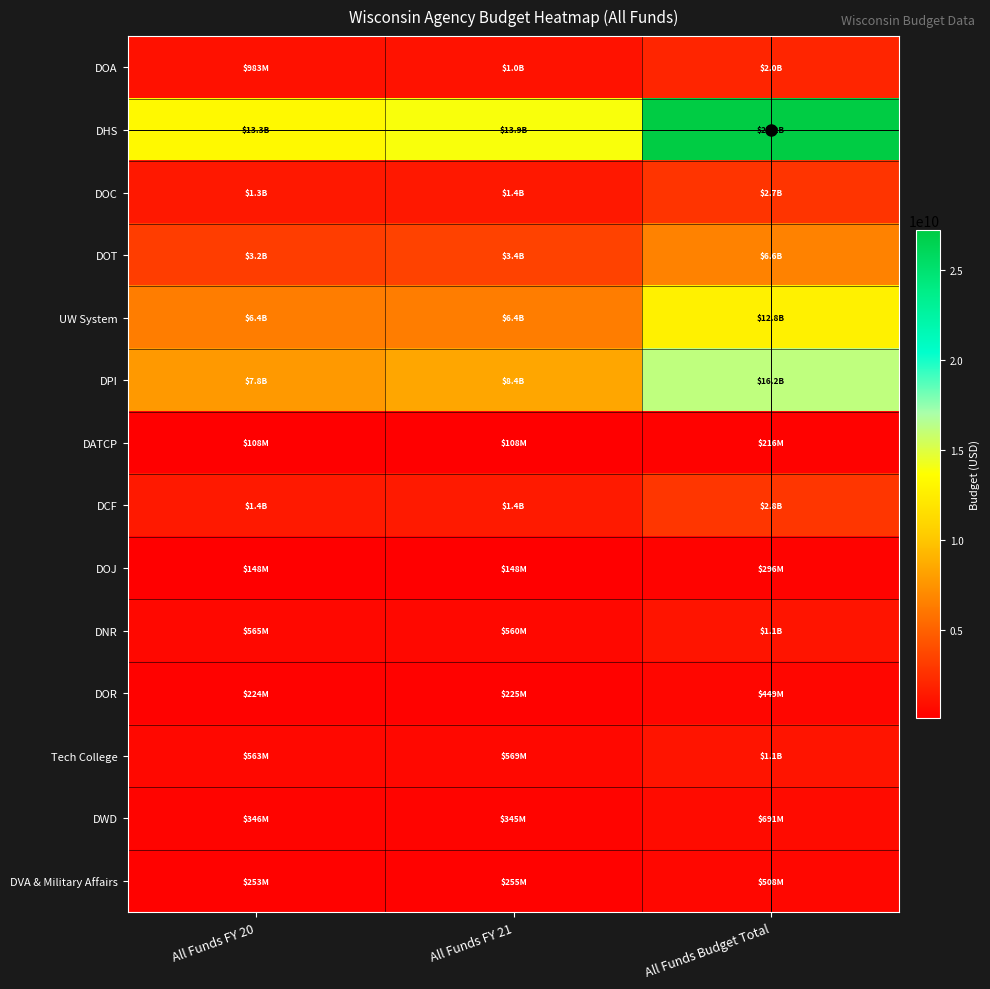

What is the maximum value shown in the chart?

27224000000